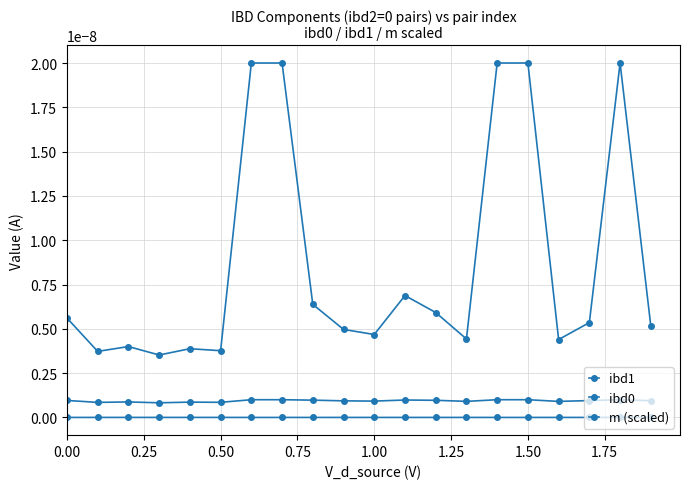

Count the number of categories in the chart.

20